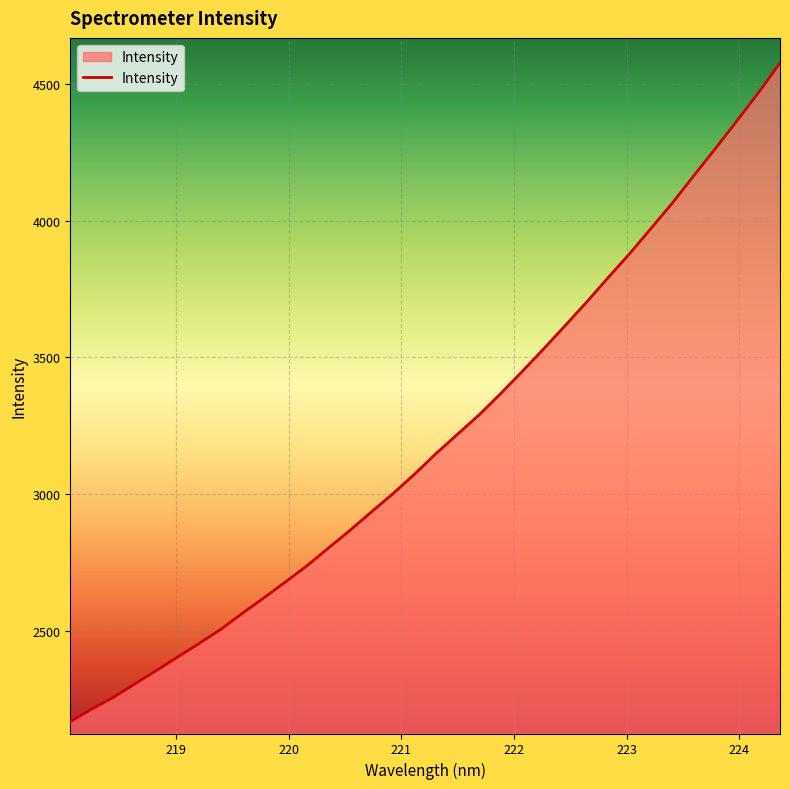

What is the minimum value shown in the chart?

2166.9